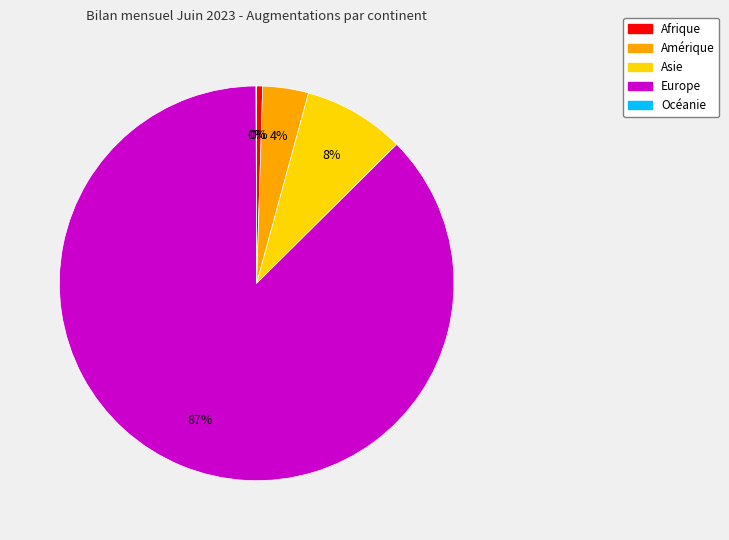

To the nearest percent, what is the combined percentage of Afrique and Europe?

88%